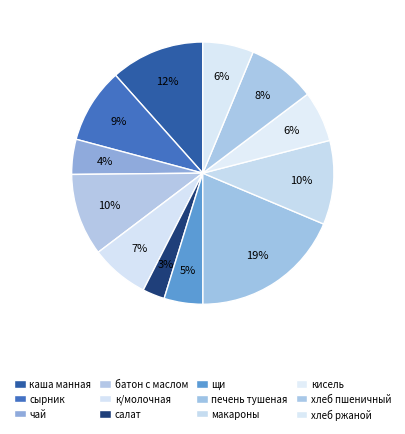

Which slice is the largest?

печень, тушеная в соусе